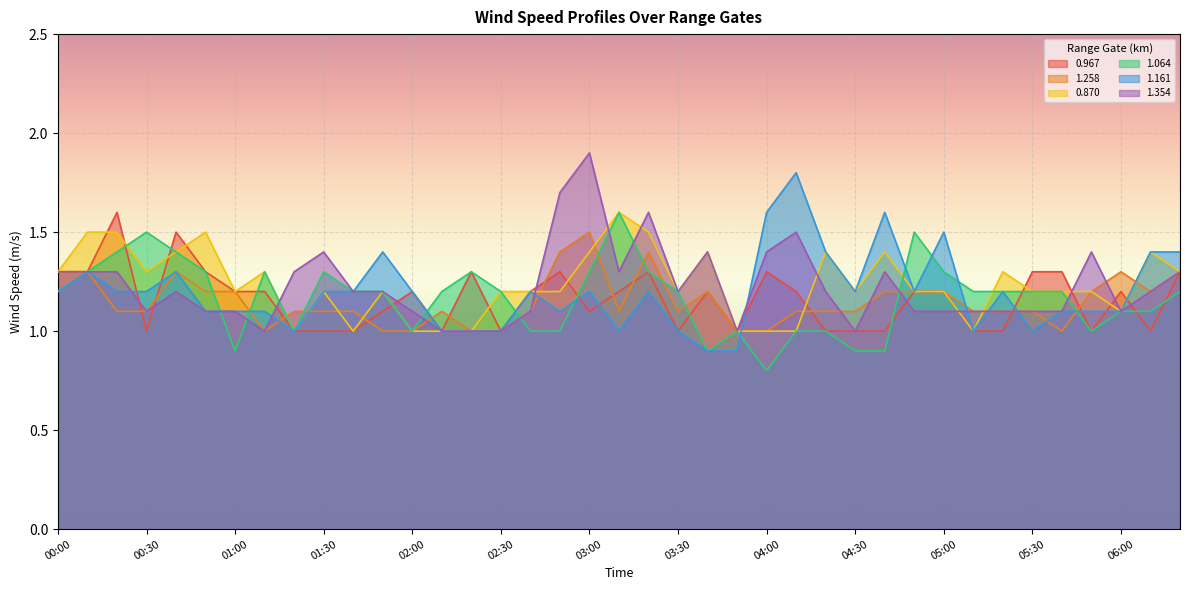

Reading left to right, list all the values displayed in this chart.

0.967: 1.3	1.3	1.6	1.0	1.5	1.3	1.2	1.2	1.0	1.0	1.0	1.1	1.2	1.0	1.3	1.0	1.2	1.3	1.1	1.2	1.3	1.0	1.2	1.0	1.3	1.2	1.0	1.0	1.0	1.2	1.2	1.0	1.0	1.3	1.3	1.0	1.2	1.0	1.3
1.258: 1.3	1.3	1.1	1.1	1.3	1.2	1.2	1.0	1.1	1.1	1.1	1.0	1.0	1.1	1.0	1.0	1.1	1.4	1.5	1.1	1.4	1.1	1.2	1.0	1.0	1.1	1.1	1.1	1.2	1.2	1.2	1.1	1.1	1.1	1.0	1.2	1.3	1.2	1.3
0.870: 1.3	1.5	1.5	1.3	1.4	1.5	1.2	1.3	1.0	1.2	1.0	1.2	1.0	1.0	1.0	1.2	1.2	1.2	1.4	1.6	1.5	1.2	1.4	1.0	1.0	1.0	1.4	1.2	1.4	1.2	1.2	1.0	1.3	1.2	1.2	1.2	1.1	1.4	1.3
1.064: 1.2	1.3	1.4	1.5	1.4	1.3	0.9	1.3	1.0	1.3	1.2	1.2	1.0	1.2	1.3	1.2	1.0	1.0	1.3	1.6	1.3	1.2	0.9	1.0	0.8	1.0	1.0	0.9	0.9	1.5	1.3	1.2	1.2	1.2	1.2	1.0	1.1	1.1	1.2
1.161: 1.2	1.3	1.2	1.2	1.3	1.1	1.1	1.1	1.0	1.2	1.2	1.4	1.2	1.0	1.0	1.0	1.2	1.1	1.2	1.0	1.2	1.0	0.9	0.9	1.6	1.8	1.4	1.2	1.6	1.2	1.5	1.0	1.2	1.0	1.1	1.1	1.1	1.4	1.4
1.354: 1.3	1.3	1.3	1.1	1.2	1.1	1.1	1.0	1.3	1.4	1.2	1.2	1.1	1.0	1.0	1.0	1.1	1.7	1.9	1.3	1.6	1.2	1.4	1.0	1.4	1.5	1.2	1.0	1.3	1.1	1.1	1.1	1.1	1.1	1.1	1.4	1.1	1.2	1.3